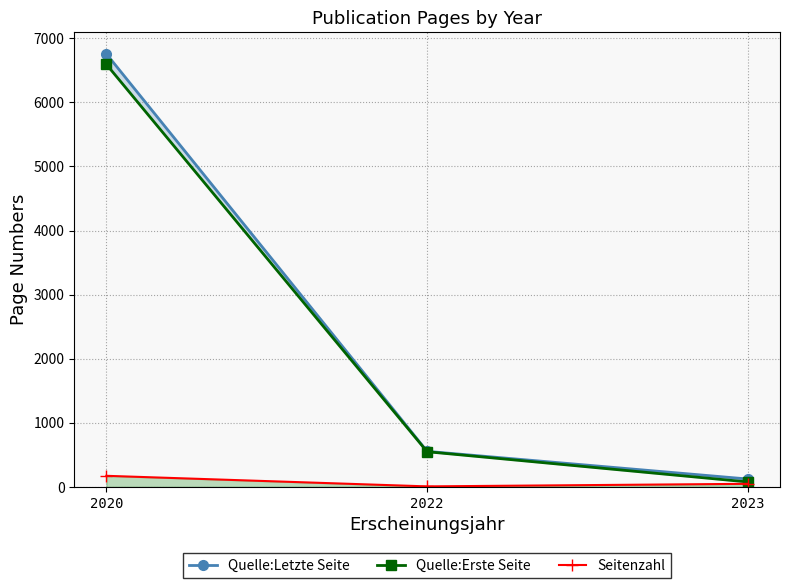

Rank the categories by Seitenzahl value from lowest to highest.

2022, 2023, 2020